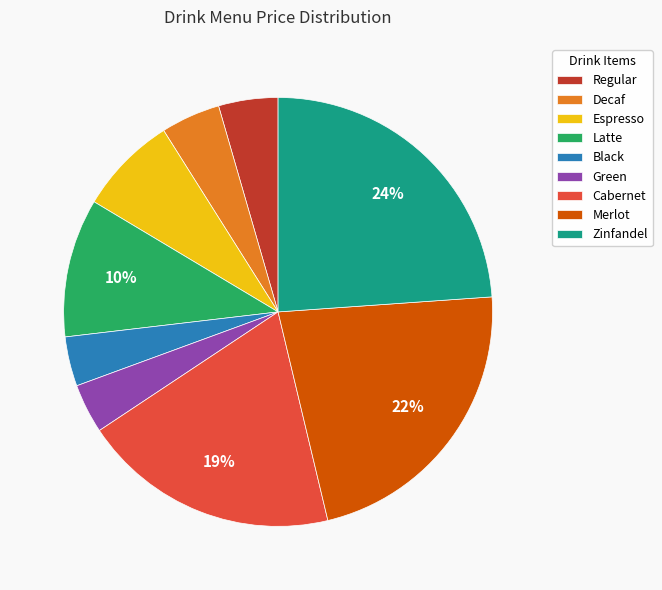

Do Green and Regular together represent more than half of the pie?

No